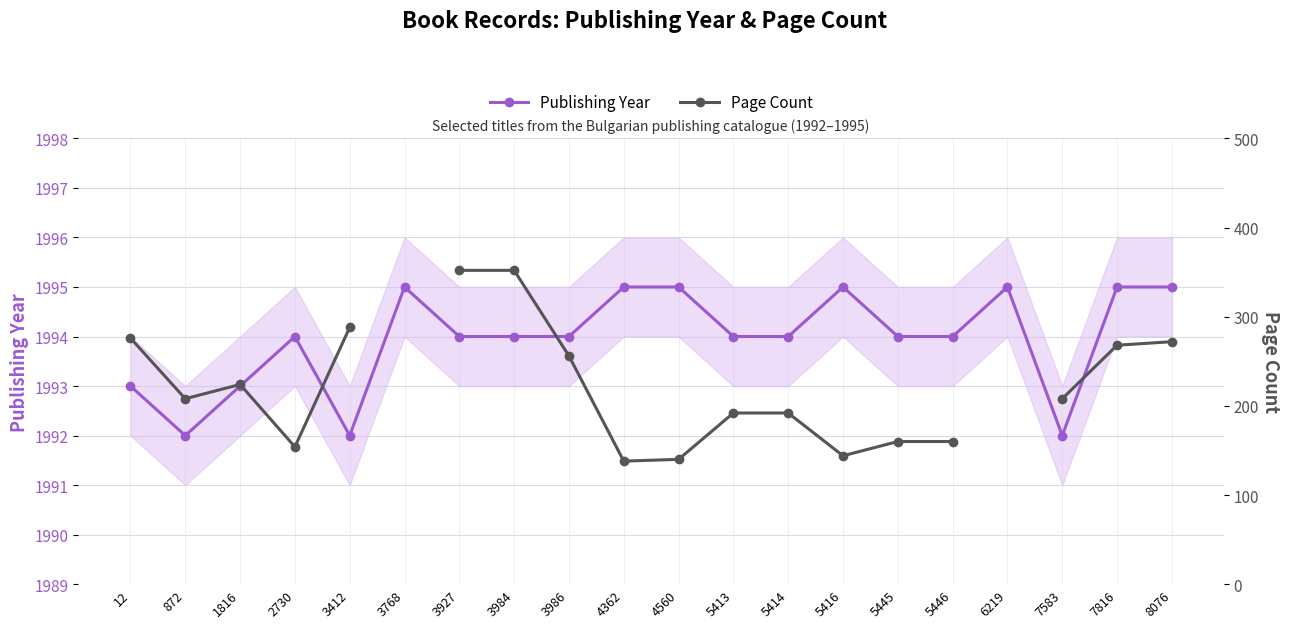

At which label does Page Count first exceed 256?

12